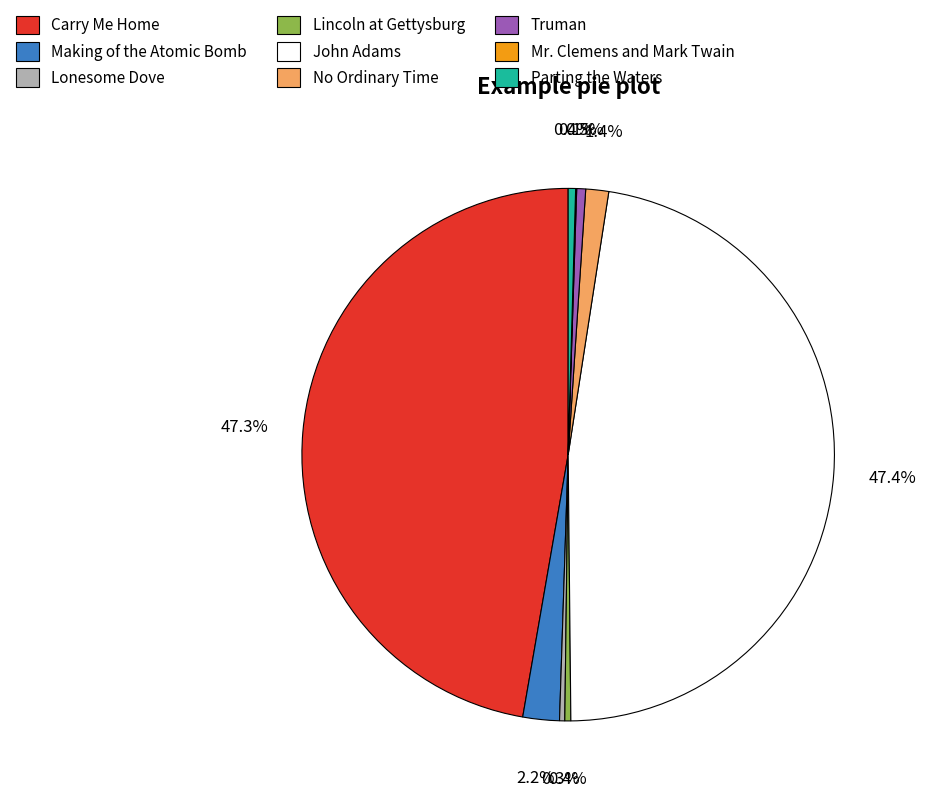

What percentage do No Ordinary Time and Carry Me Home together represent?

48.7%